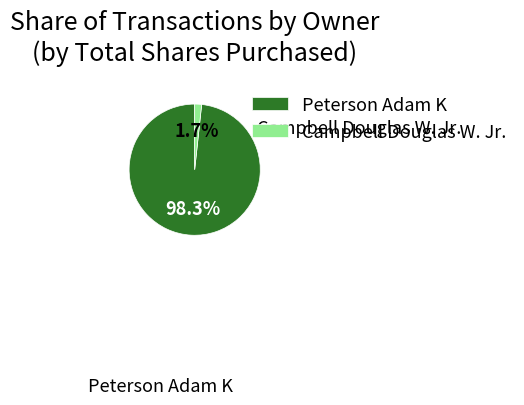

To the nearest percent, what percentage of the pie is Peterson Adam K?

98%